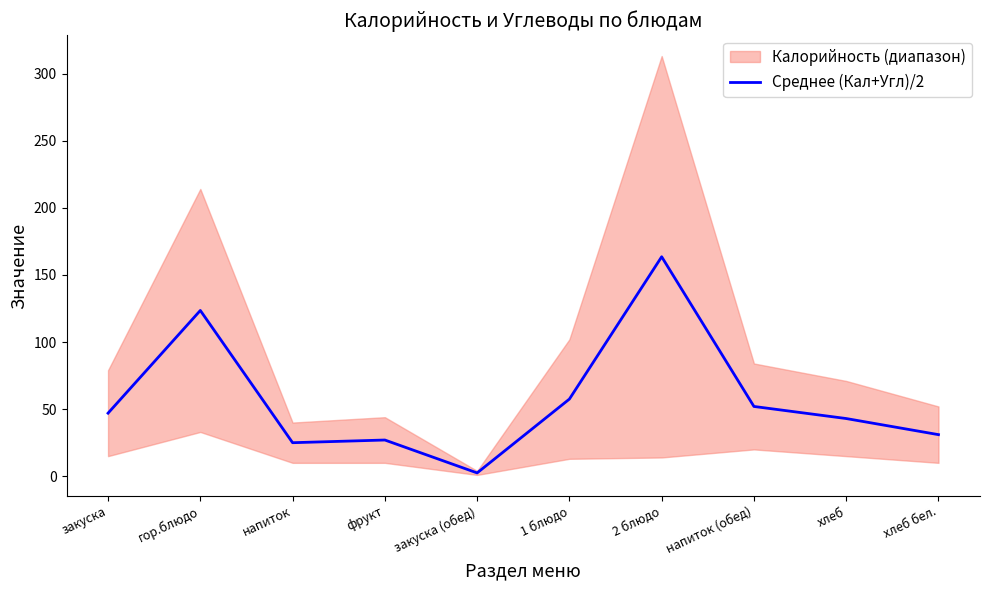

Where is the first local minimum?

напиток